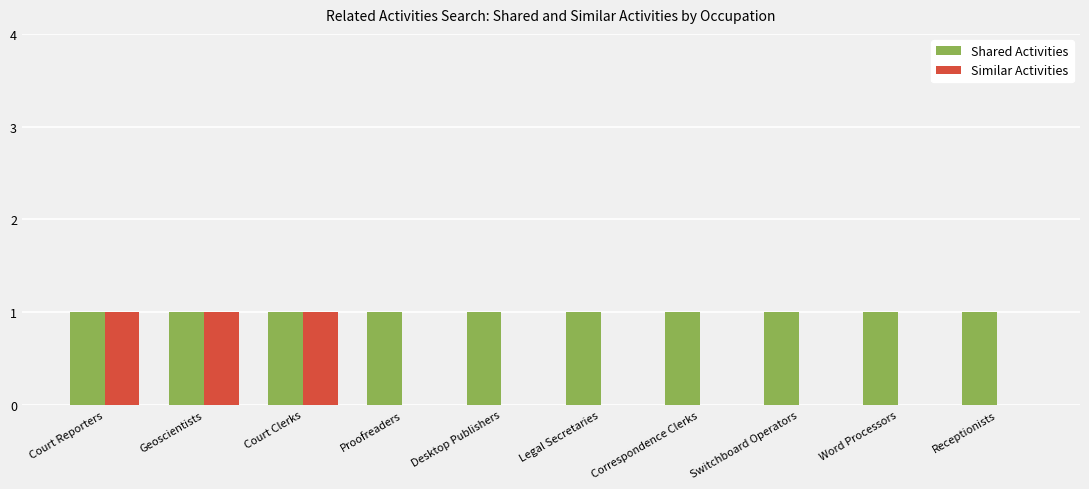

Does the chart contain stacked bars?

No